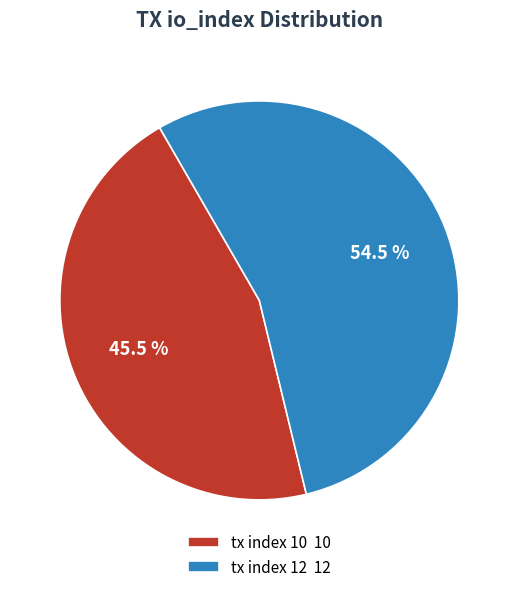

To the nearest percent, what is the difference between the largest and smallest slice percentages?

9%